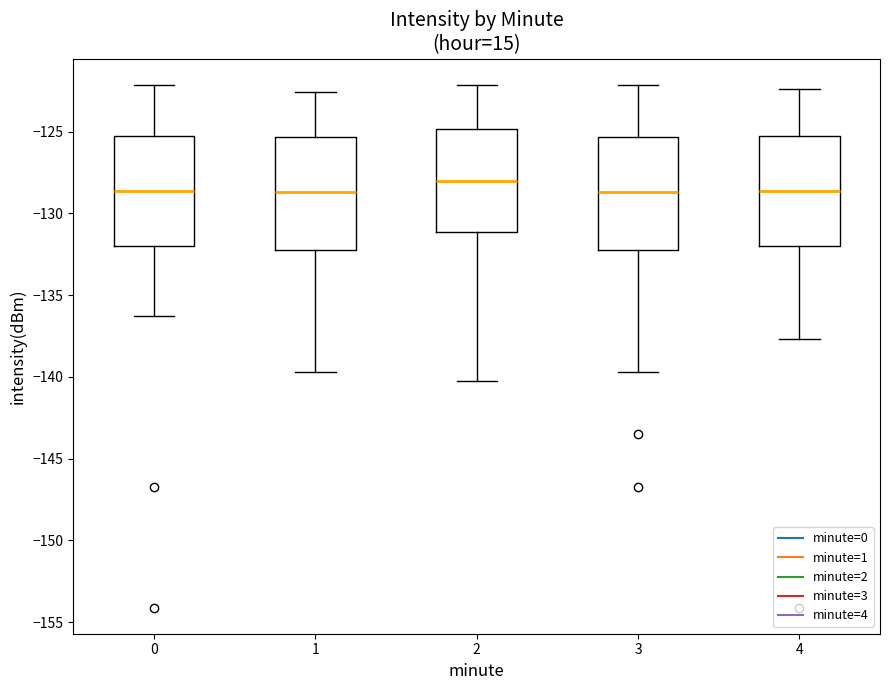

Where is the lower edge of the box at x = 2 on the y-axis? The values are not printed on the chart, so give them approximately, as read against the axis.

-131.0